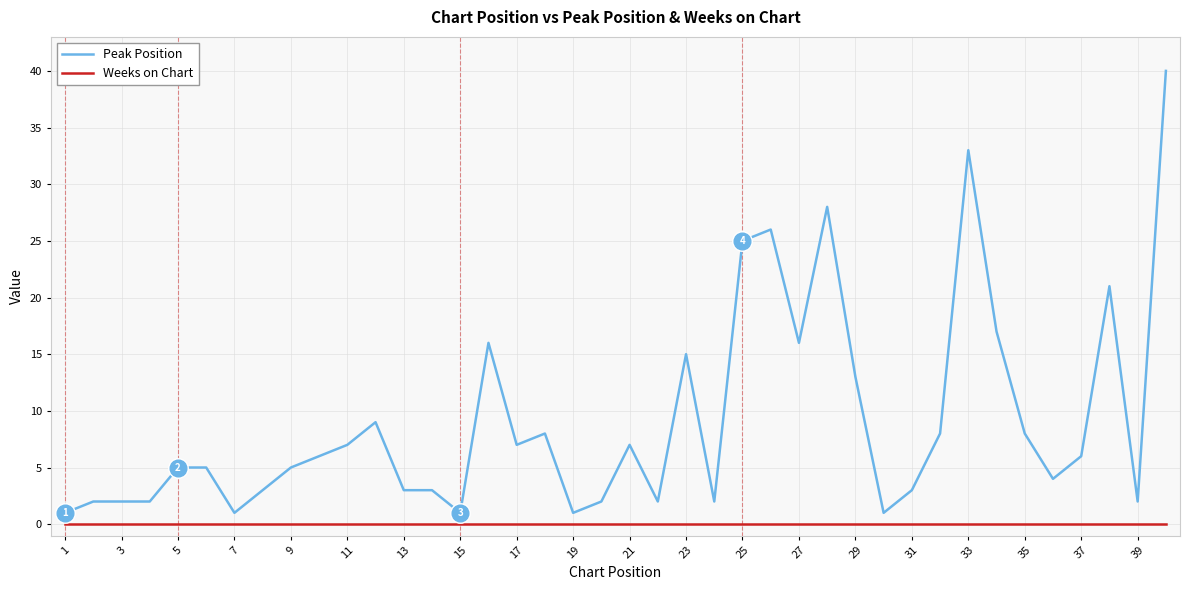

What is the highest value of the Peak Position series?

40